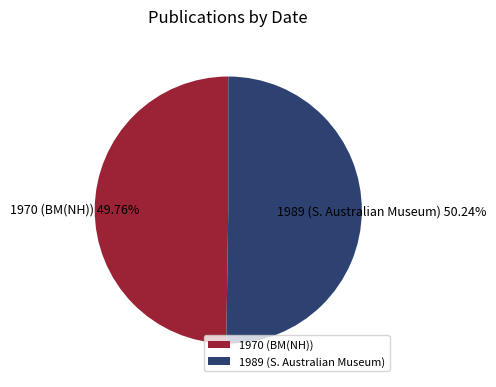

What percentage do 1989 and 1970 together represent?

100.0%